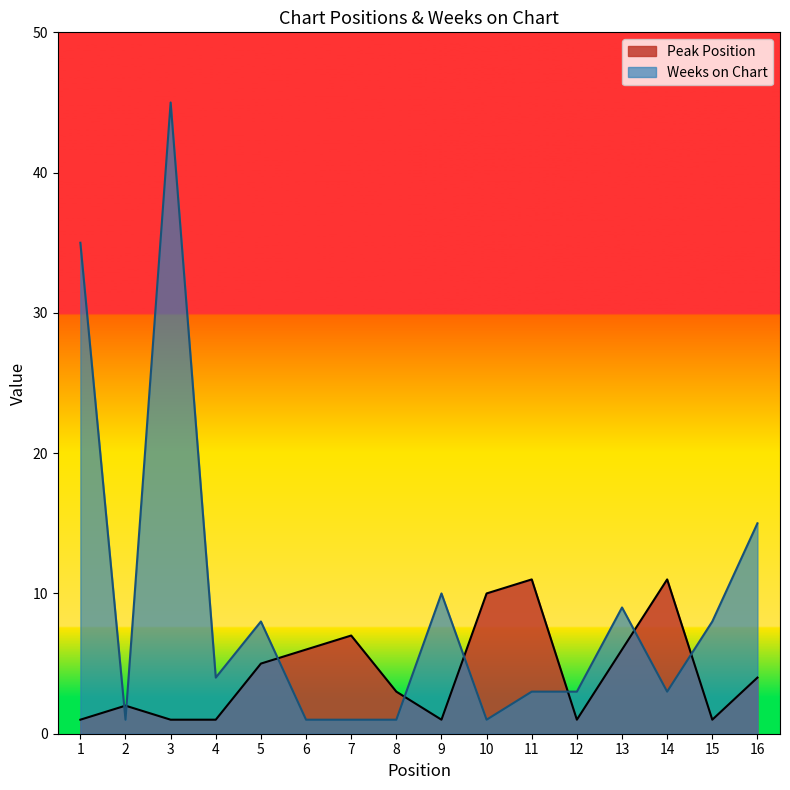

What are all the series names shown in the legend?

Peak Position, Weeks on Chart